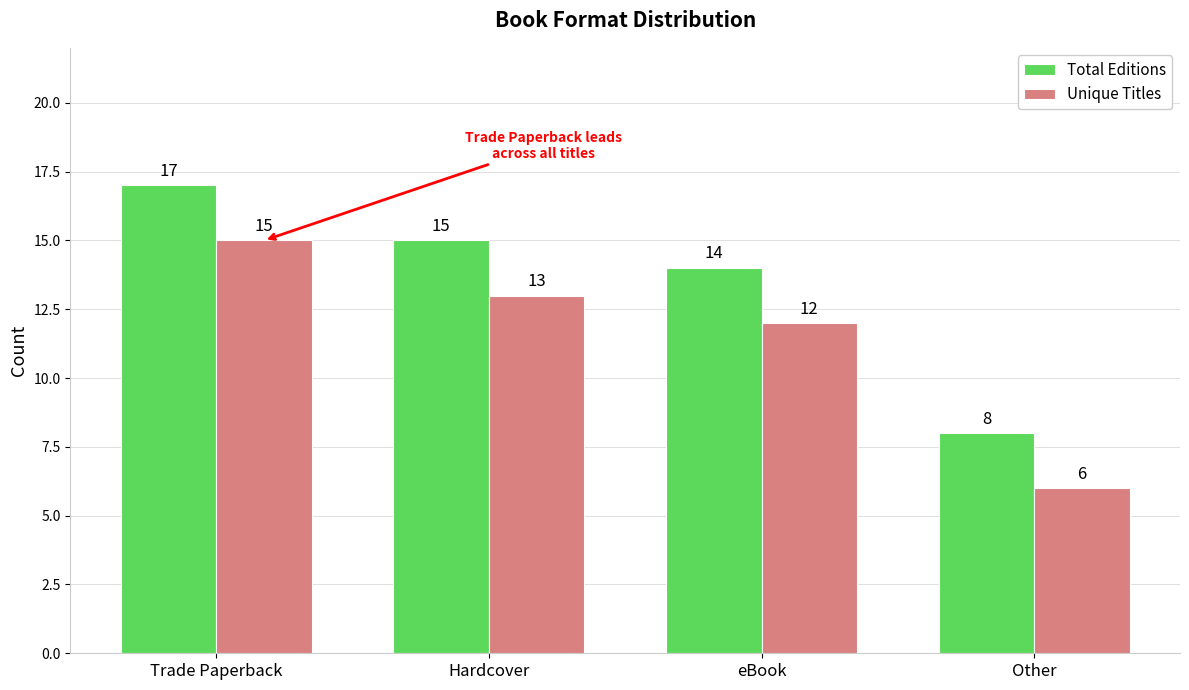

At eBook, list the series in order from largest to smallest.

Total Editions, Unique Titles